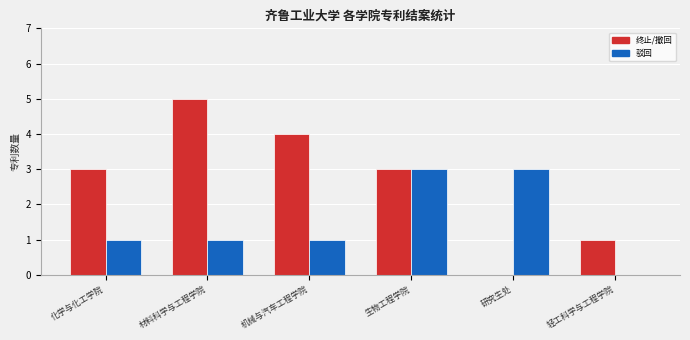

What is the sum of the 终止/撤回 values at 机械与汽车工程学院 and 生物工程学院?

7